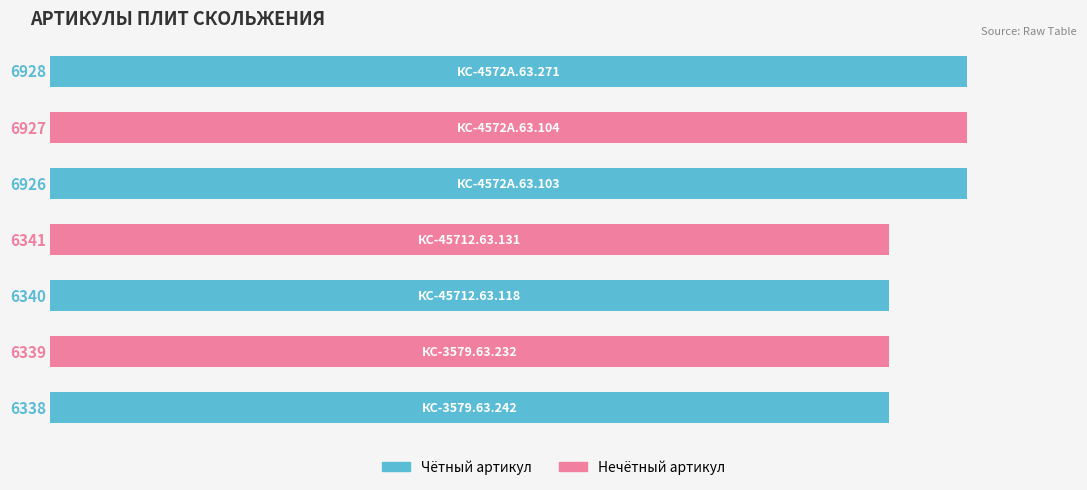

What is the difference between the maximum and second lowest values?

589